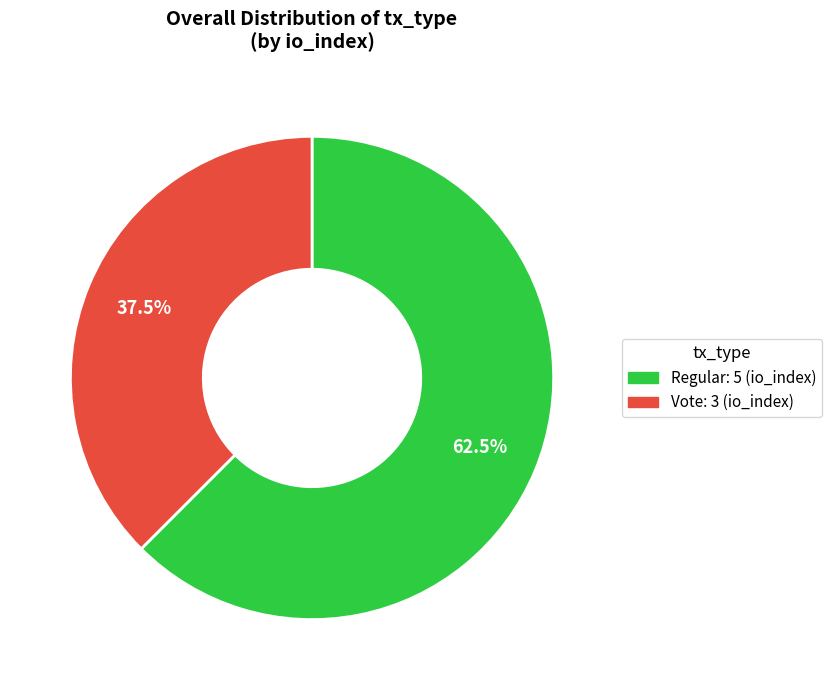

Is there a majority slice in this chart?

Yes